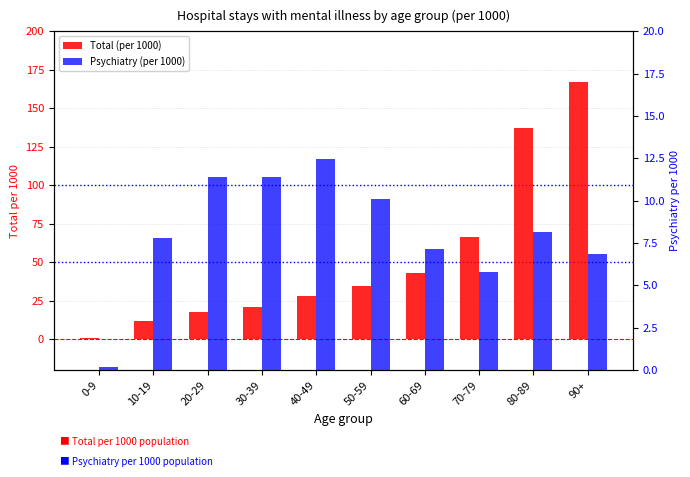

List the labels in order of Total (per 1000) value, smallest first.

0-9, 10-19, 20-29, 30-39, 40-49, 50-59, 60-69, 70-79, 80-89, 90+